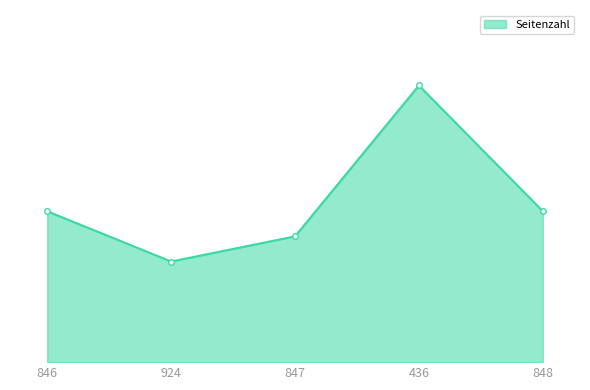

What position from the left is 847?

3